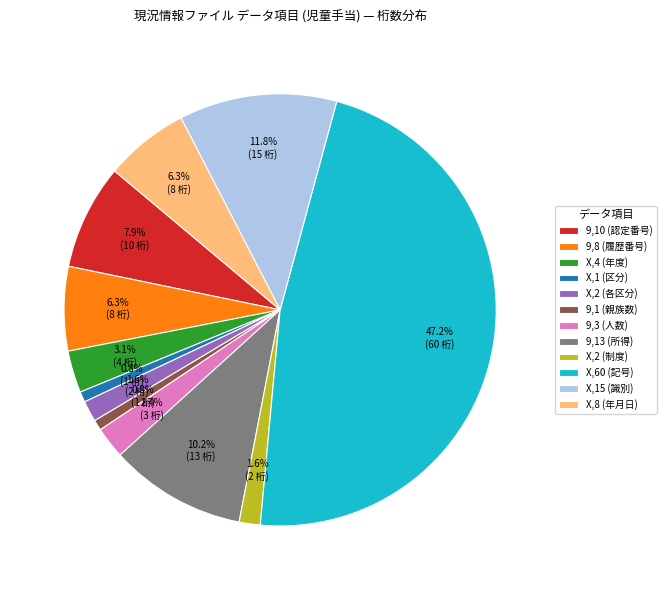

Which has a higher value, 9,10 (認定番号) or X,15 (識別)?

X,15 (識別)